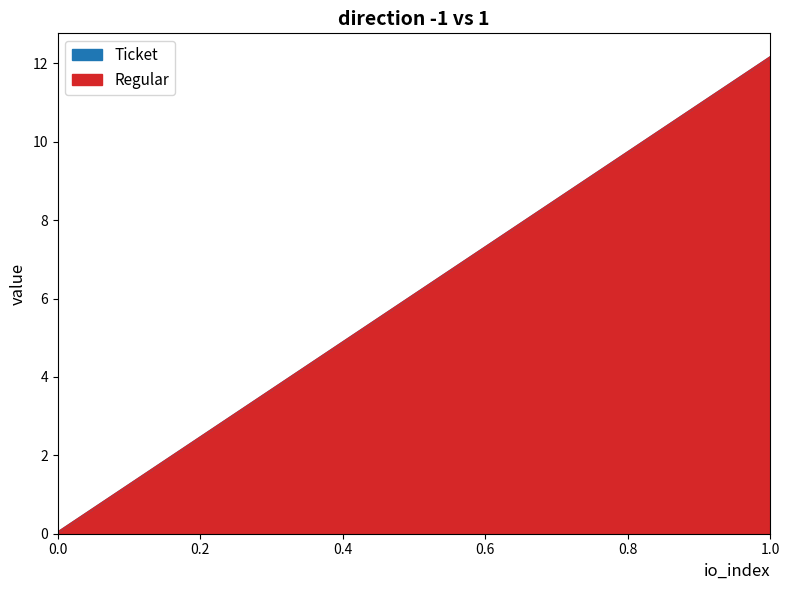

At which category is the sum across all series the highest?

1